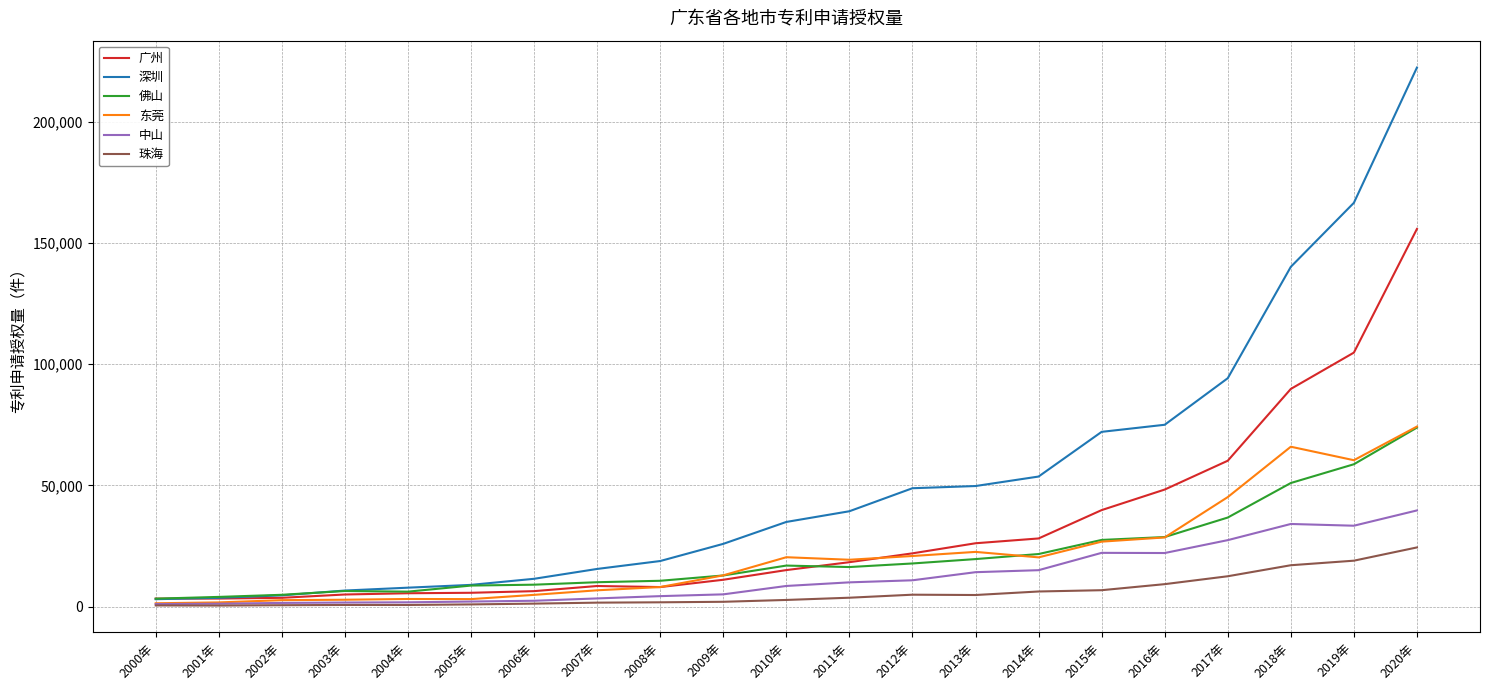

How many lines are shown in the chart?

6